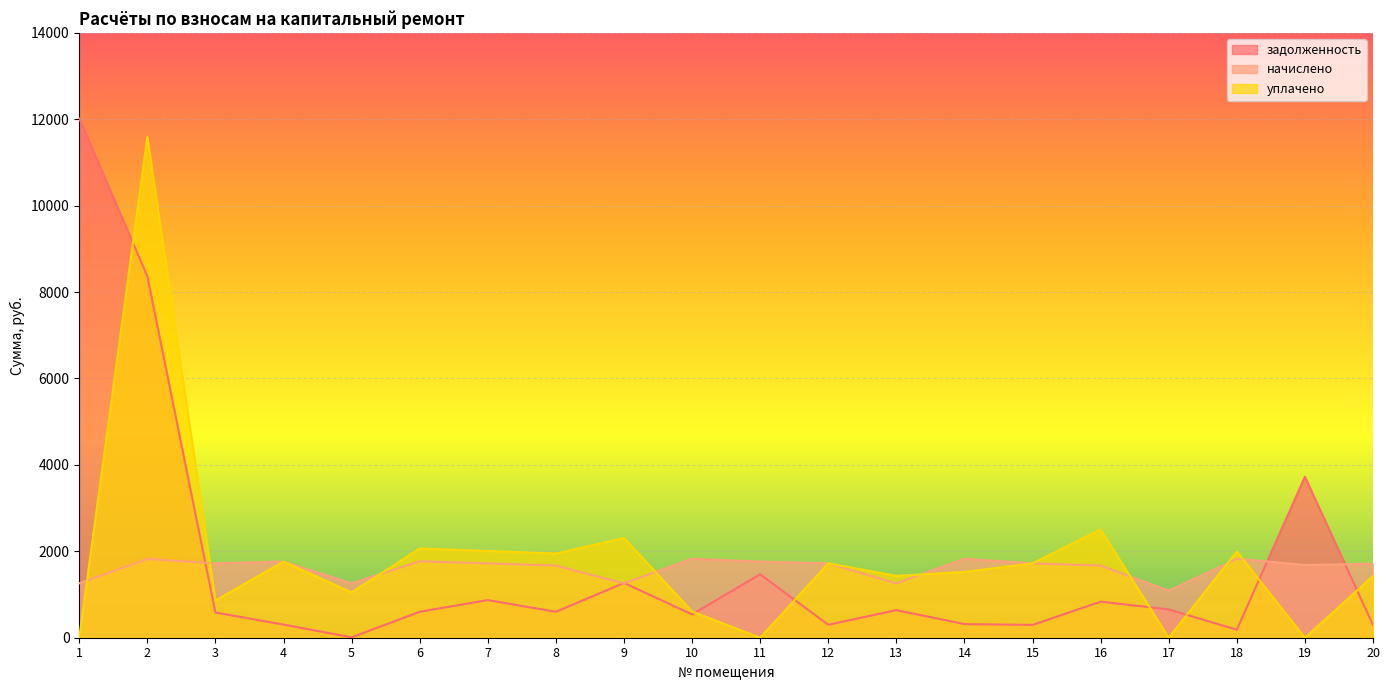

How many times do уплачено and начислено cross each other?

8